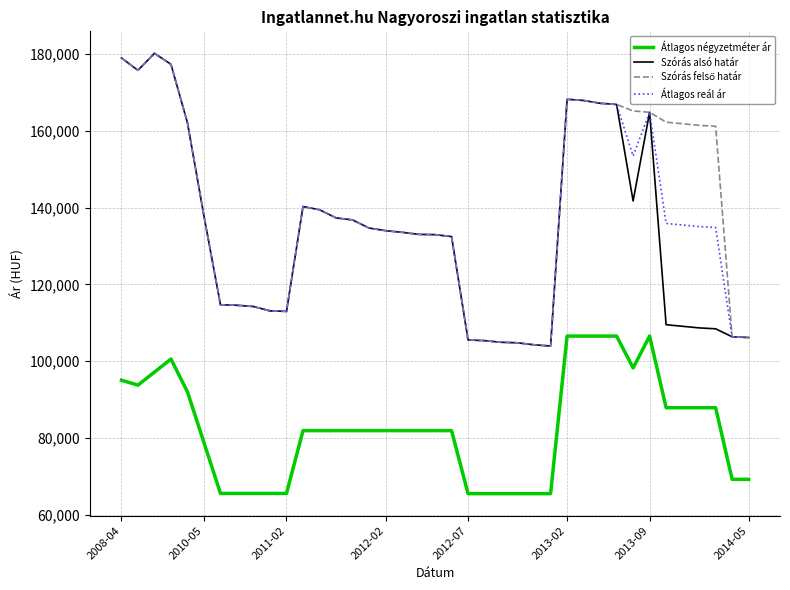

What is the minimum value shown in the chart?

65573